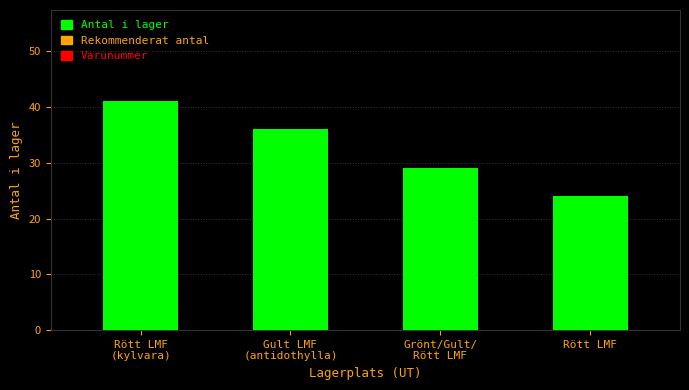

The chart shows a value of 36 at Gult LMF
(antidothylla). True or false?

True